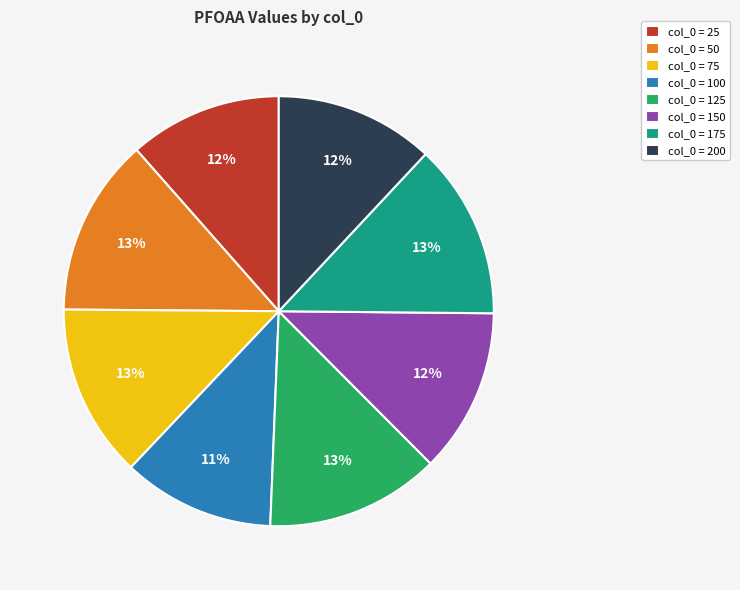

To the nearest percent, what percentage of the pie is col_0 = 125?

13%